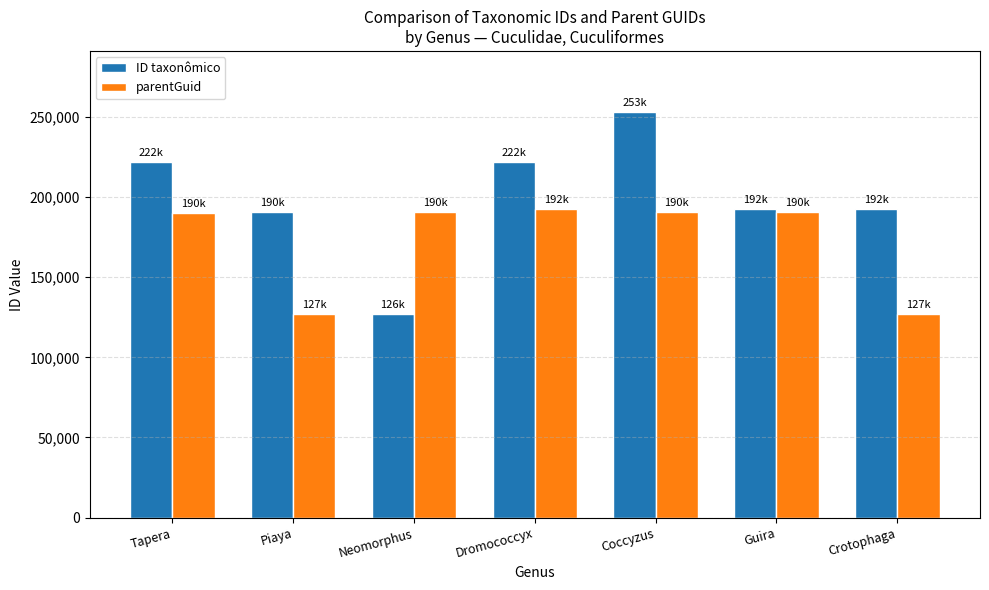

The ID taxonômico series shows 222031 at Tapera. True or false?

True